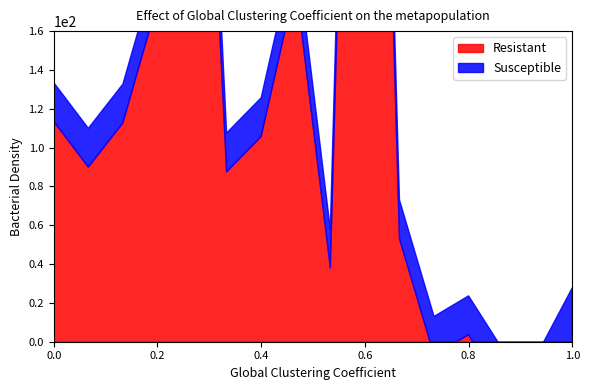

At which label does Resistant reach its peak?

9